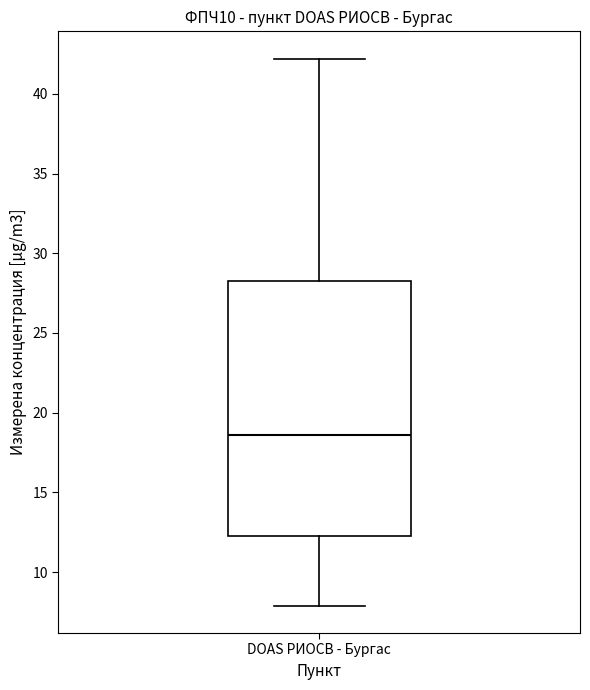

Where does the lower whisker of the box for DOAS РИОСВ - Бургас end on the y-axis? The values are not printed on the chart, so give them approximately, as read against the axis.

8.0